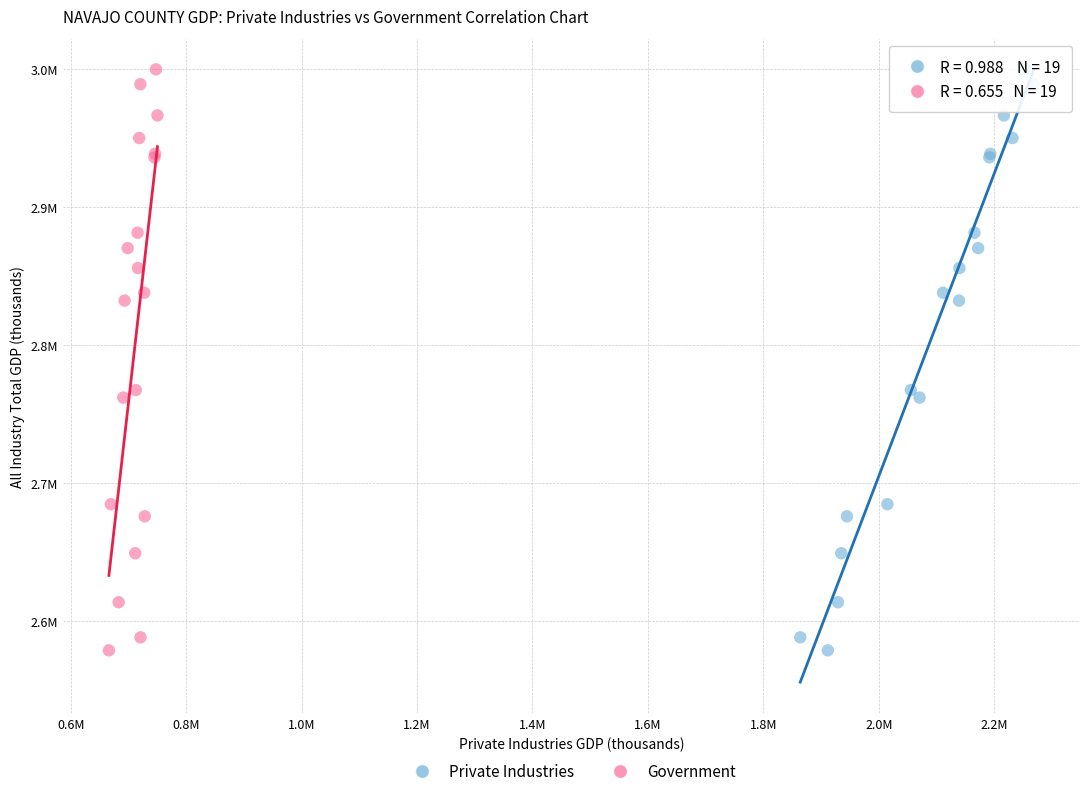

What are all the series names shown in the legend?

Private Industries, Government